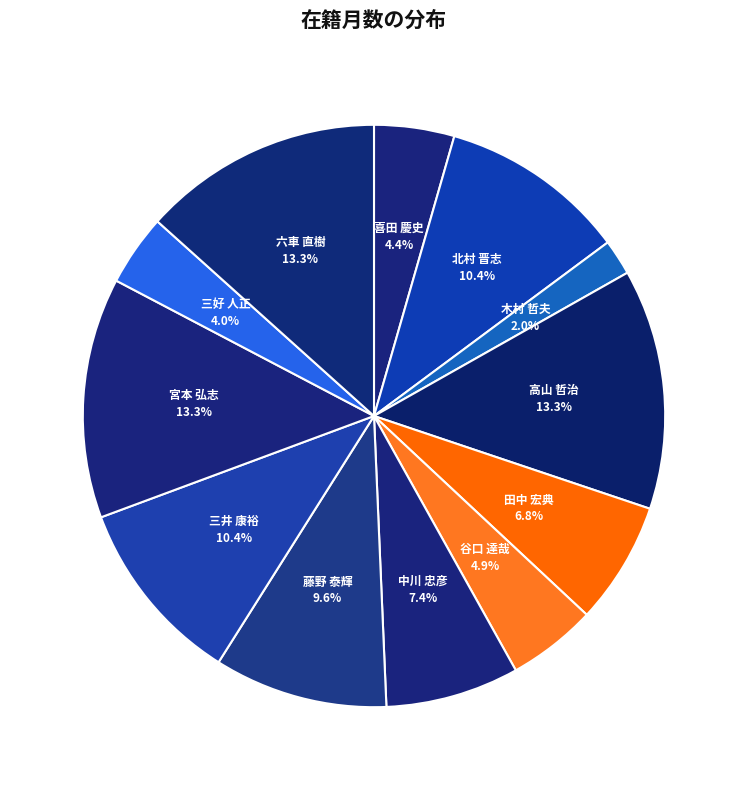

What is the ratio of the value at 高山 哲治 to the value at 三井 康裕?

1.3